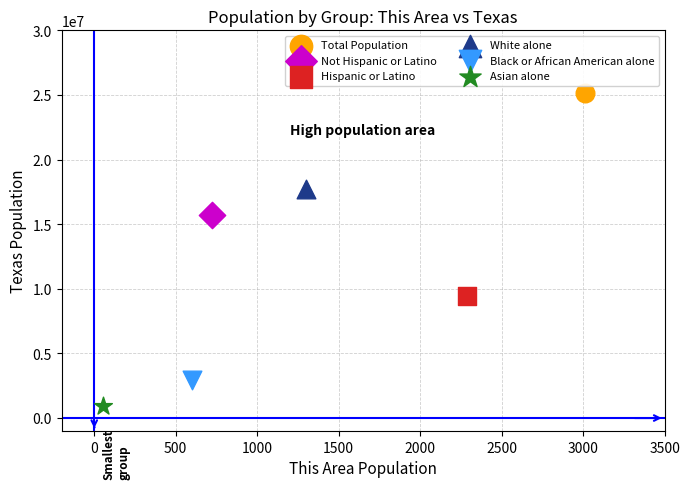

What are all the series names shown in the legend?

Total Population, Not Hispanic or Latino, Hispanic or Latino, White alone, Black or African American alone, Asian alone